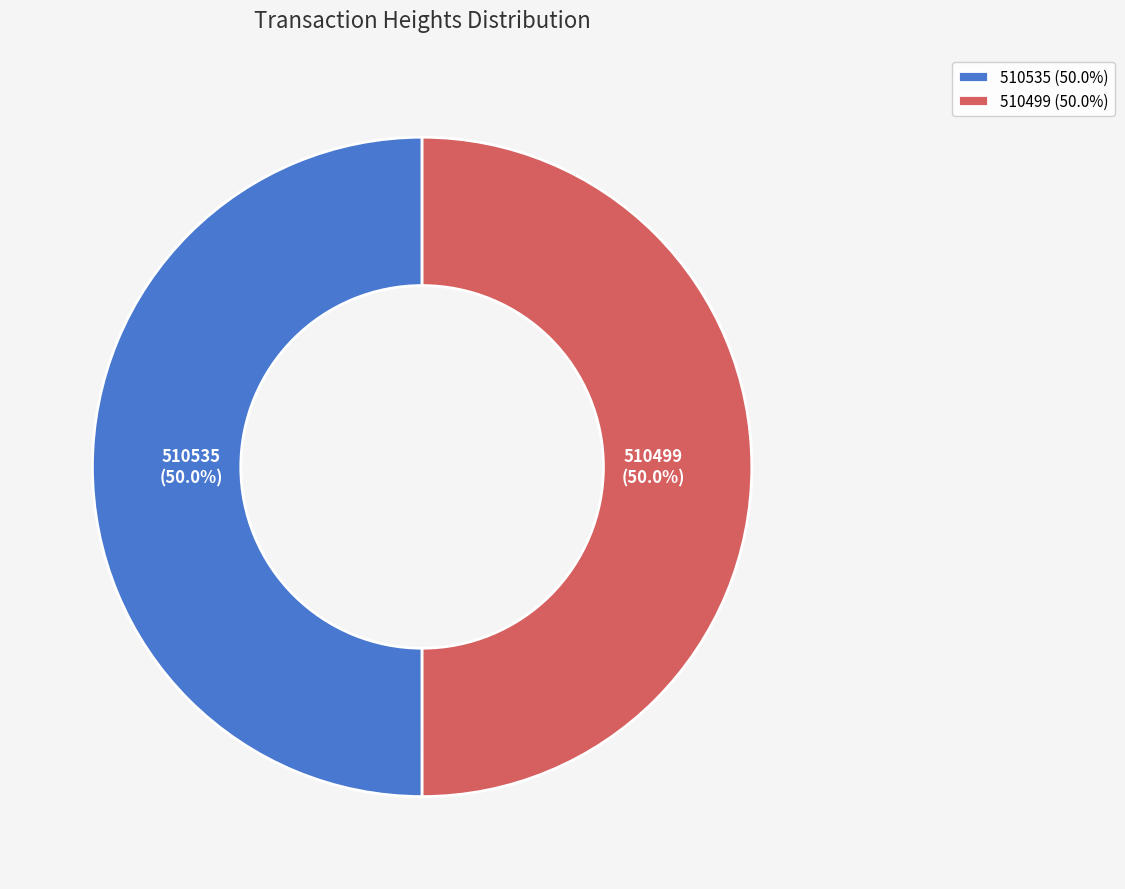

To the nearest percent, what portion does 510535 represent?

50%